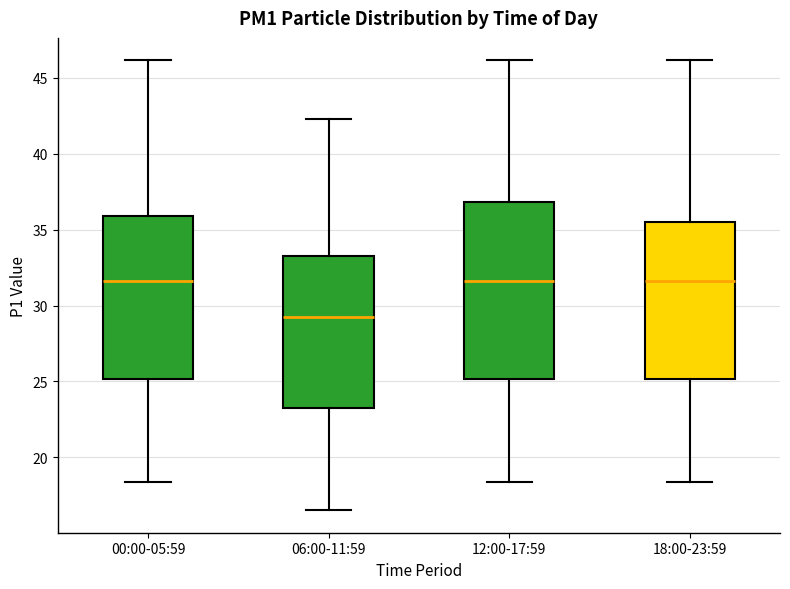

Which box's median line is the lowest?

06:00-11:59